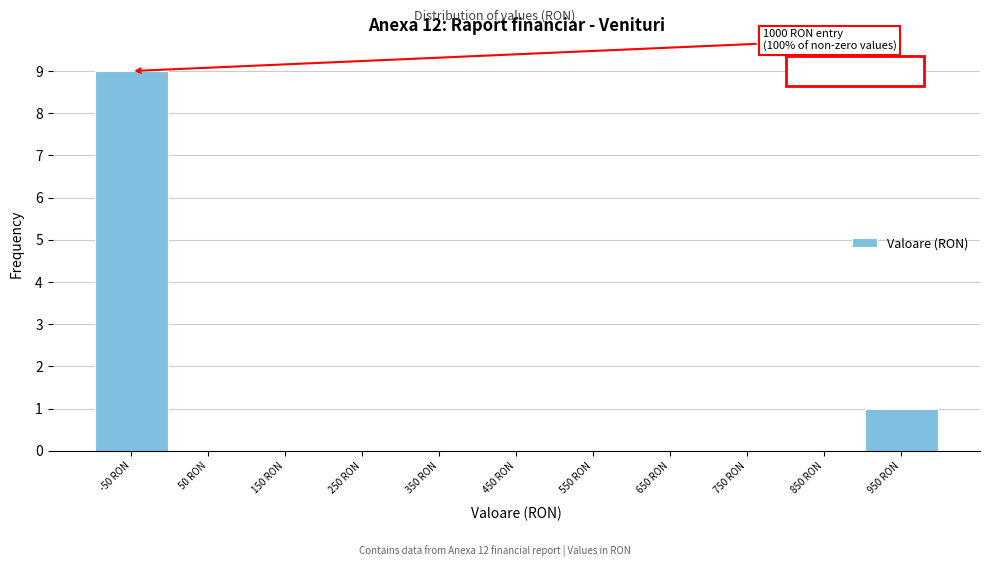

Reading left to right, extract all data points from this chart.

-50 RON=9	50 RON=0	150 RON=0	250 RON=0	350 RON=0	450 RON=0	550 RON=0	650 RON=0	750 RON=0	850 RON=0	950 RON=1